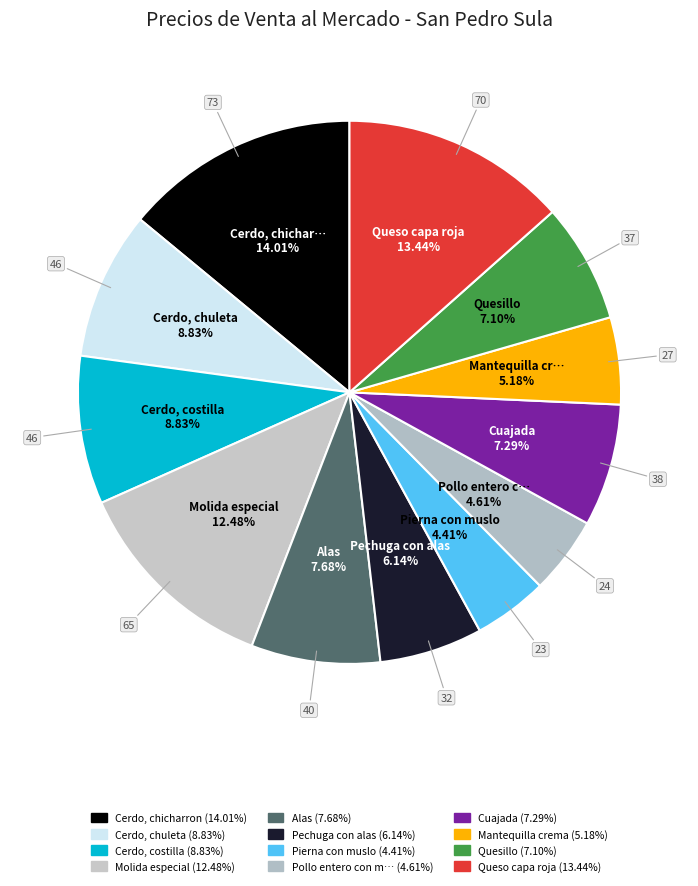

Rank the categories by value from lowest to highest.

Pierna con muslo, Pollo entero con menudos, Mantequilla crema, Pechuga con alas, Quesillo, Cuajada, Alas, Cerdo, chuleta, Cerdo, costilla, Molida especial, Queso capa roja, Cerdo, chicharron